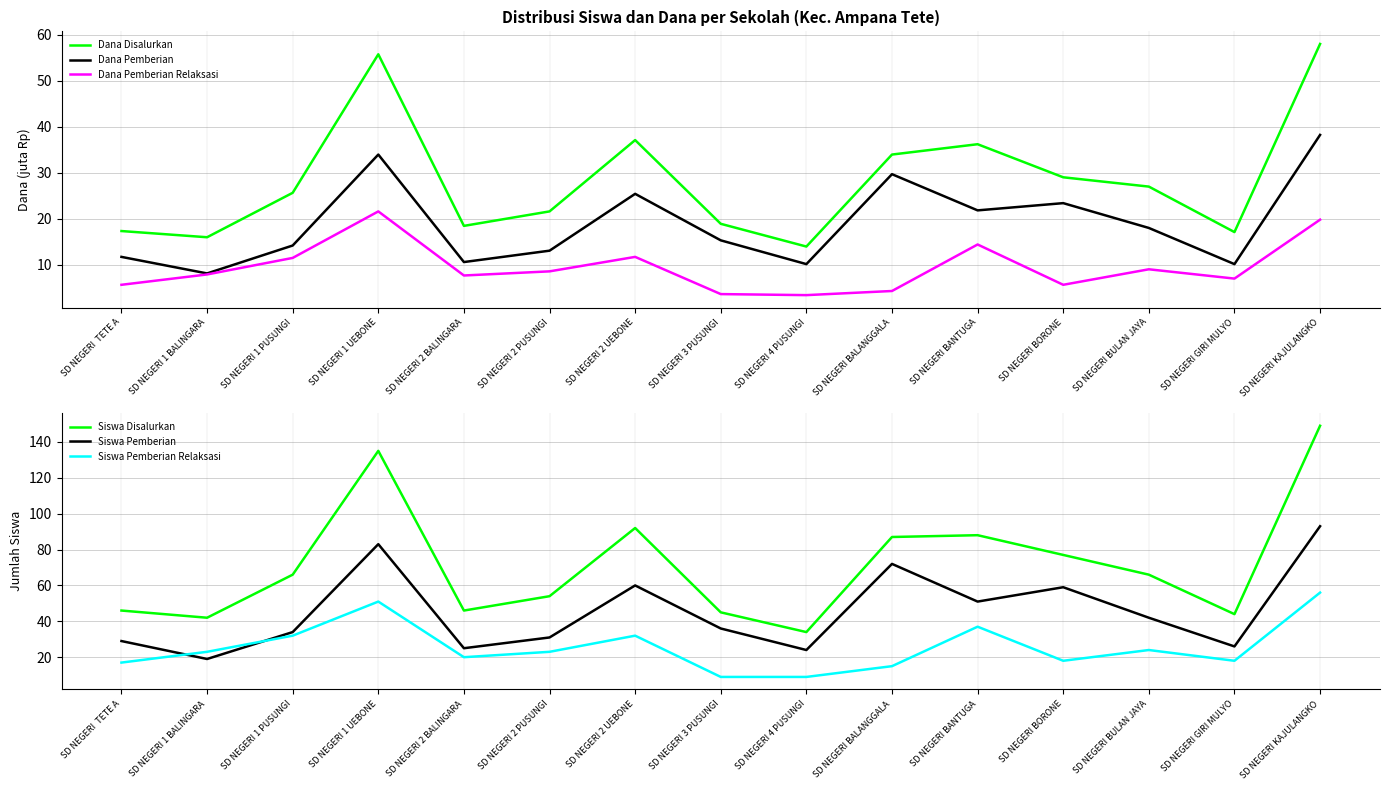

Where is Siswa Pemberian Relaksasi nearest to the value 32?

SD NEGERI 1 PUSUNGI